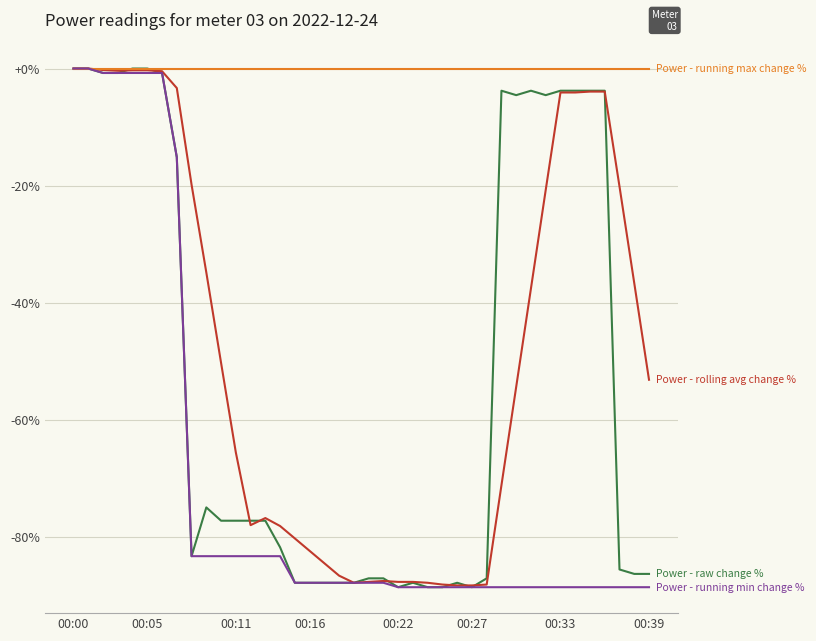

What is the smallest value displayed?

-88.6